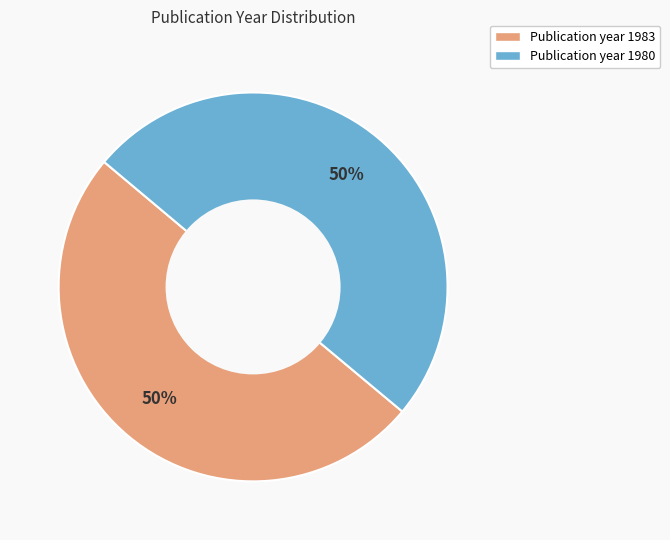

To the nearest percent, what is the average slice percentage?

50%